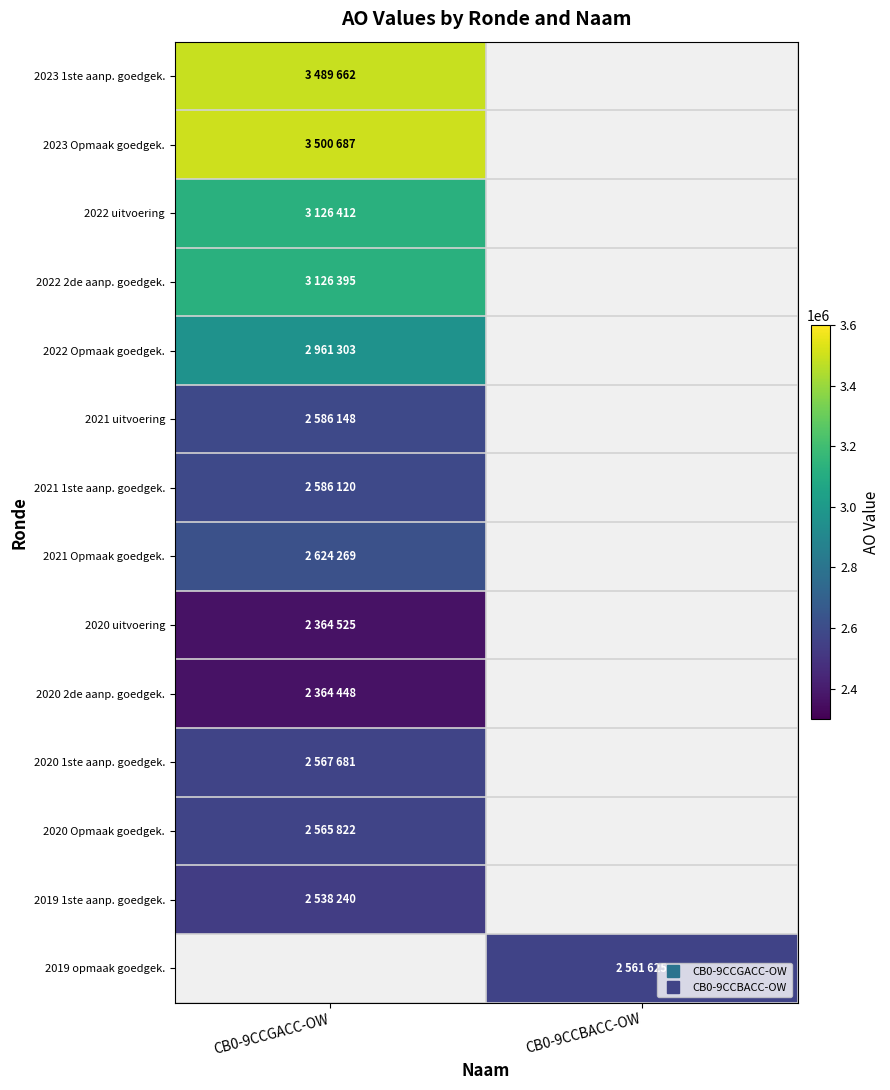

Reading left to right, extract all data points from this chart.

2023 1ste aanp. goedgek.: CB0-9CCGACC-OW=3489662	CB0-9CCBACC-OW=0
2023 Opmaak goedgek.: CB0-9CCGACC-OW=3500687	CB0-9CCBACC-OW=0
2022 uitvoering: CB0-9CCGACC-OW=3126412	CB0-9CCBACC-OW=0
2022 2de aanp. goedgek.: CB0-9CCGACC-OW=3126395	CB0-9CCBACC-OW=0
2022 Opmaak goedgek.: CB0-9CCGACC-OW=2961303	CB0-9CCBACC-OW=0
2021 uitvoering: CB0-9CCGACC-OW=2586148	CB0-9CCBACC-OW=0
2021 1ste aanp. goedgek.: CB0-9CCGACC-OW=2586120	CB0-9CCBACC-OW=0
2021 Opmaak goedgek.: CB0-9CCGACC-OW=2624269	CB0-9CCBACC-OW=0
2020 uitvoering: CB0-9CCGACC-OW=2364525	CB0-9CCBACC-OW=0
2020 2de aanp. goedgek.: CB0-9CCGACC-OW=2364448	CB0-9CCBACC-OW=0
2020 1ste aanp. goedgek.: CB0-9CCGACC-OW=2567681	CB0-9CCBACC-OW=0
2020 Opmaak goedgek.: CB0-9CCGACC-OW=2565822	CB0-9CCBACC-OW=0
2019 1ste aanp. goedgek.: CB0-9CCGACC-OW=2538240	CB0-9CCBACC-OW=0
2019 opmaak goedgek.: CB0-9CCGACC-OW=0	CB0-9CCBACC-OW=2561625